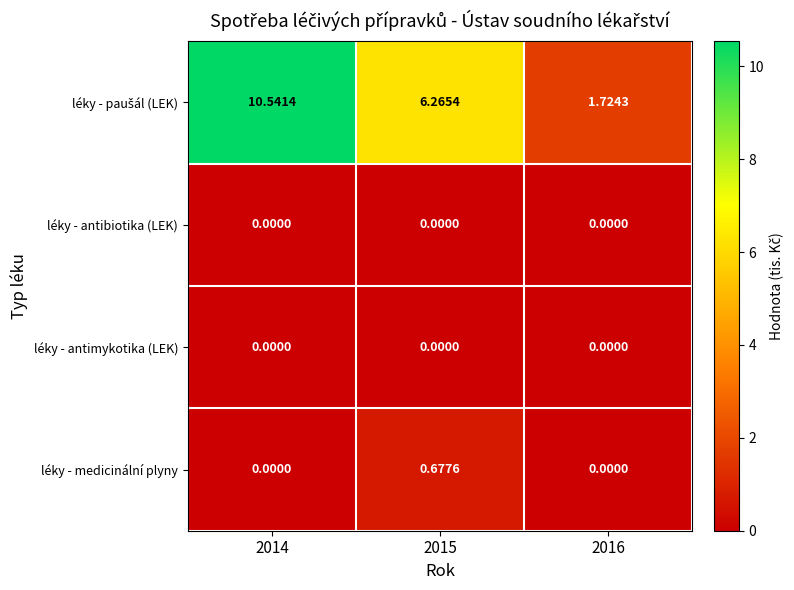

Count the number of data series in this chart.

4